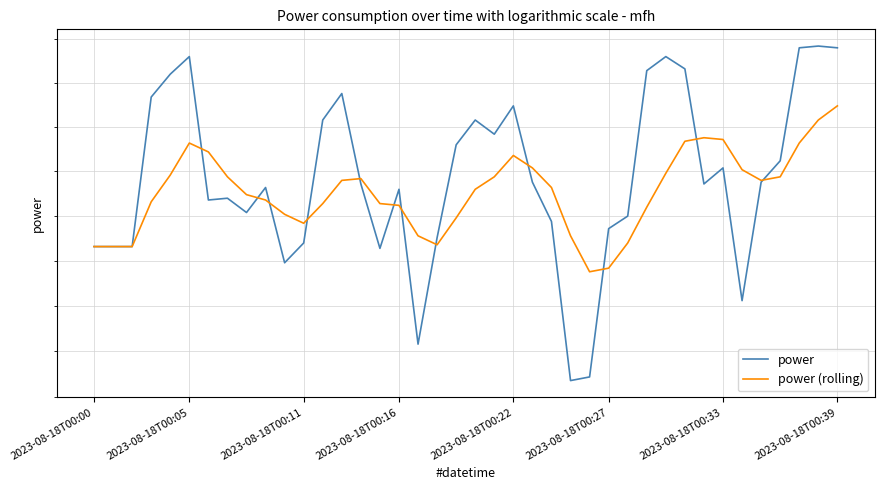

Which category has the lowest value in the power (rolling) series?

26